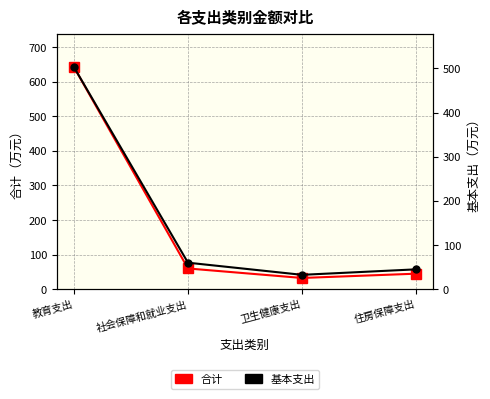

What is the lowest value of the 基本支出 series?

32.7